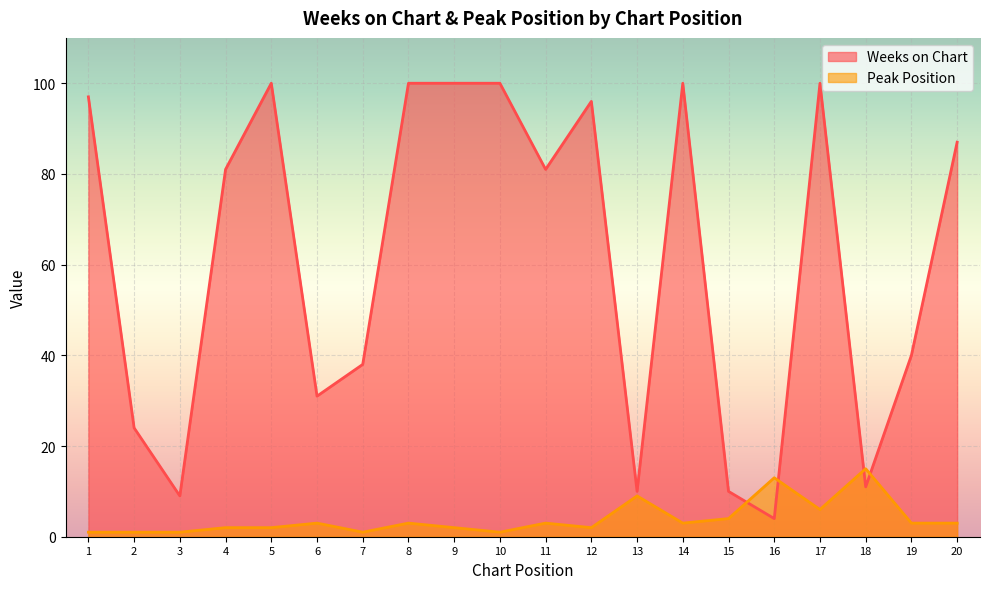

At how many categories does at least one series exceed 50?

11